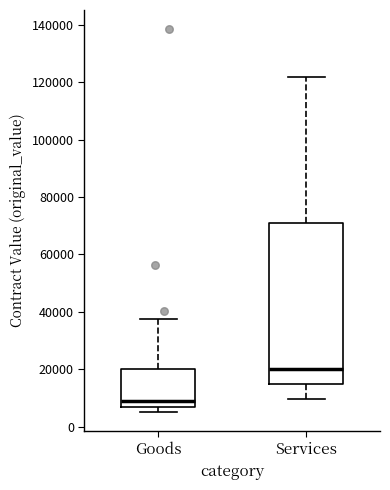

Reading left to right, read every box against the y-axis: the position of its median line, the range the box covers, and the ends of its whiskers. The values are not printed on the chart, so give them approximately, as read against the axis.

Goods: median 8000 (just above the box's lower edge), box 8000 to 20000, whiskers 6000 to 38000
Services: median 20000, box 14000 to 70000, whiskers 10000 to 122000